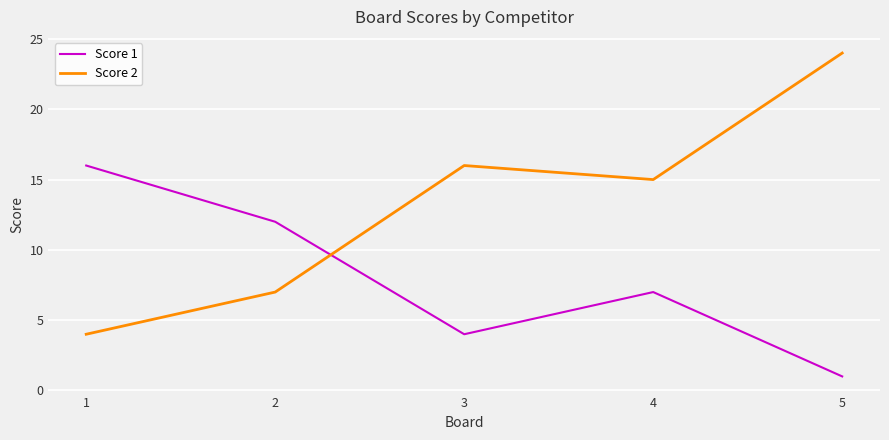

Rank the categories by Score 2 value from highest to lowest.

5, 3, 4, 2, 1